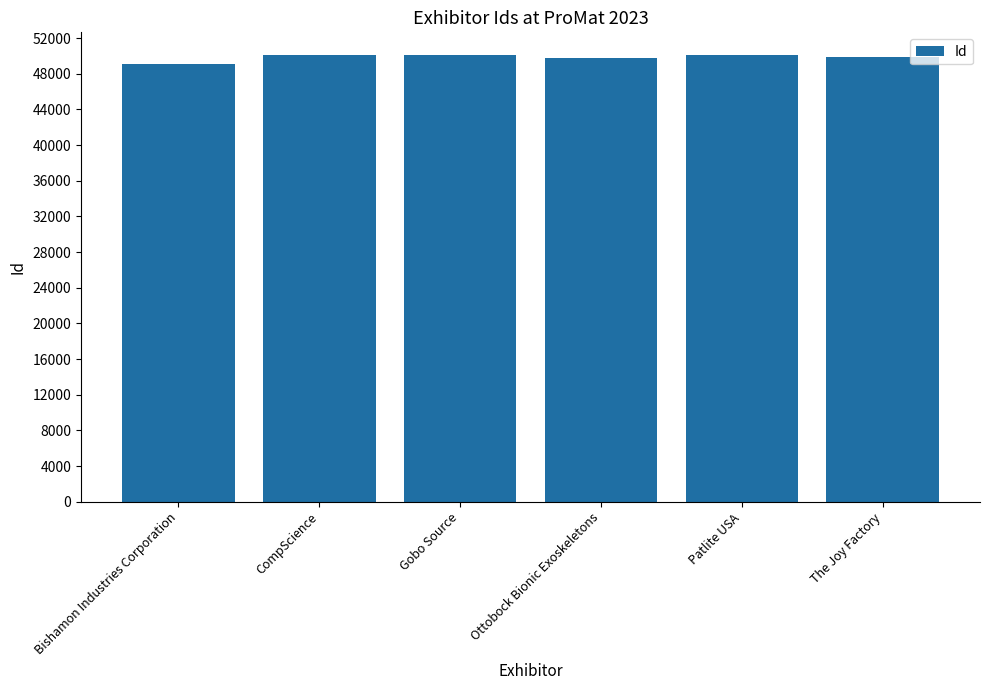

What is the ratio of the value at Gobo Source to the value at Patlite USA?

1.0